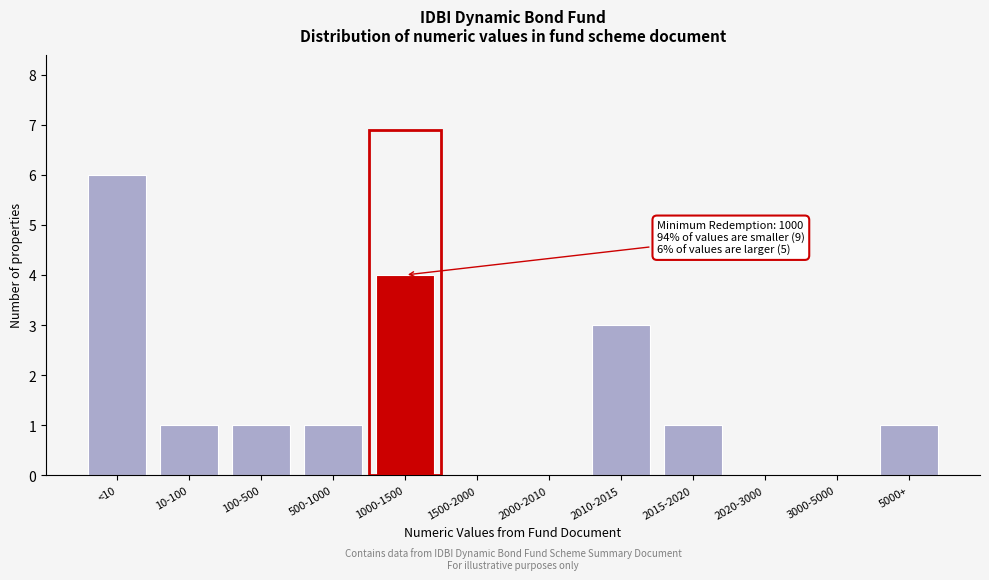

Reading right to left, list all the values displayed in this chart.

5000+=1	3000-5000=0	2020-3000=0	2015-2020=1	2010-2015=3	2000-2010=0	1500-2000=0	1000-1500=4	500-1000=1	100-500=1	10-100=1	<10=6